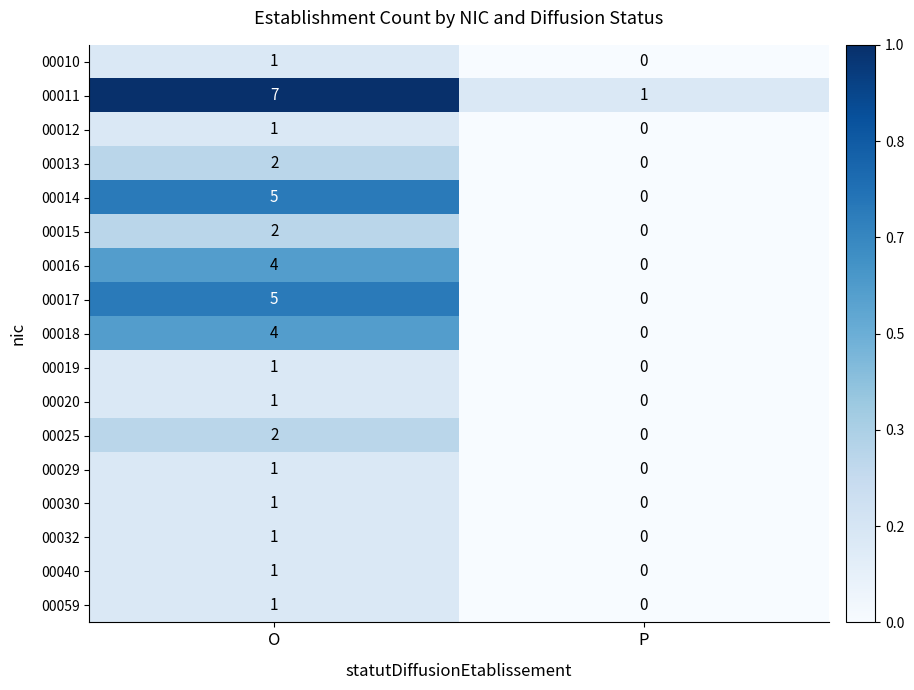

At which category is the sum across all series the highest?

O